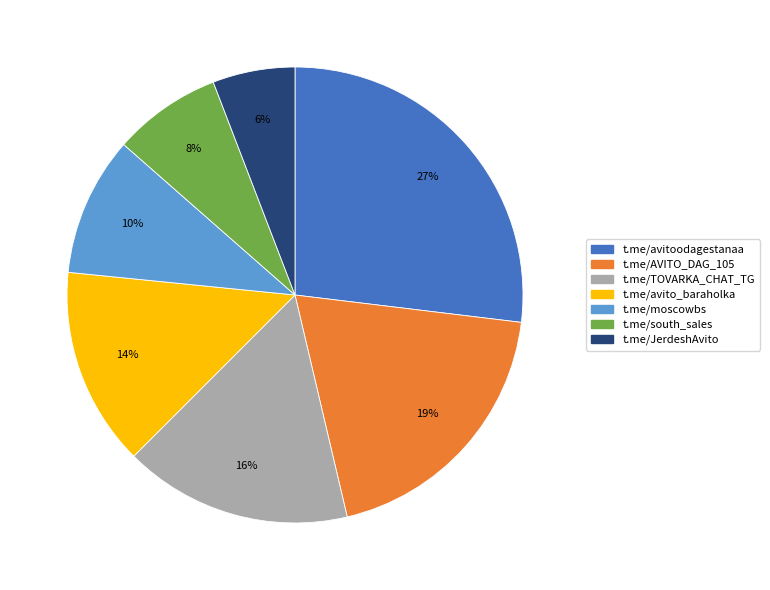

Does t.me/avitoodagestanaa account for over 50% of the chart?

No